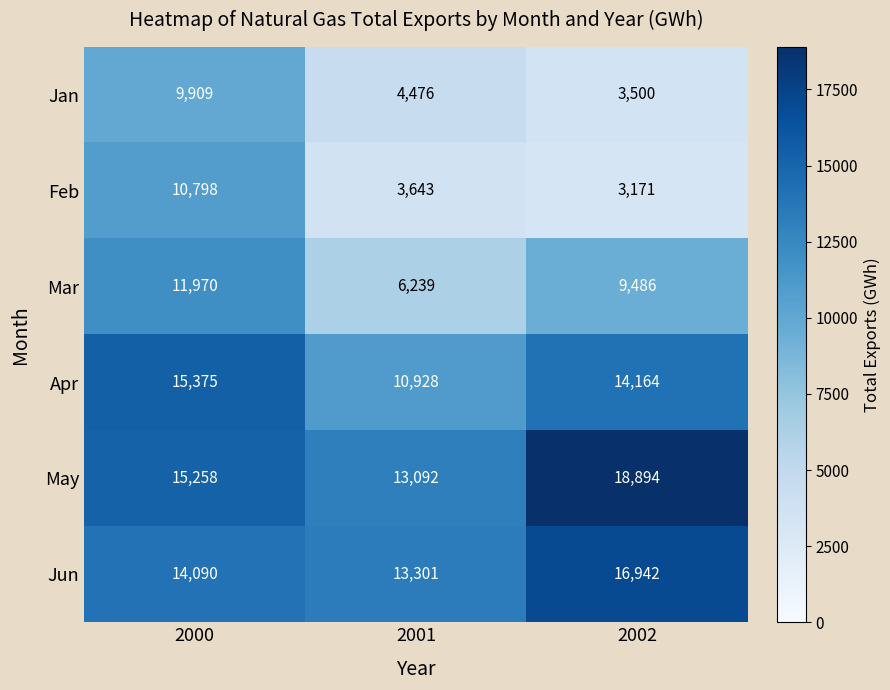

What is the difference between the highest and lowest values at 2002?

15723